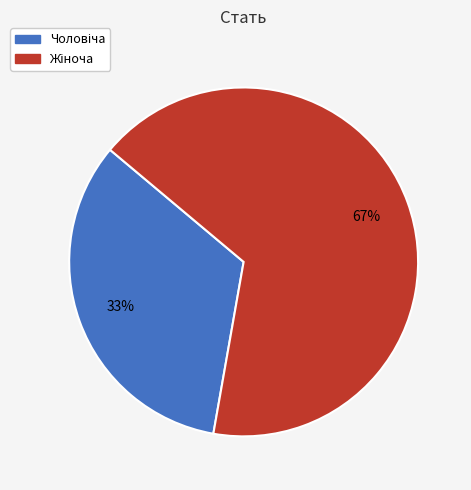

To the nearest percent, what is the average slice percentage?

50%